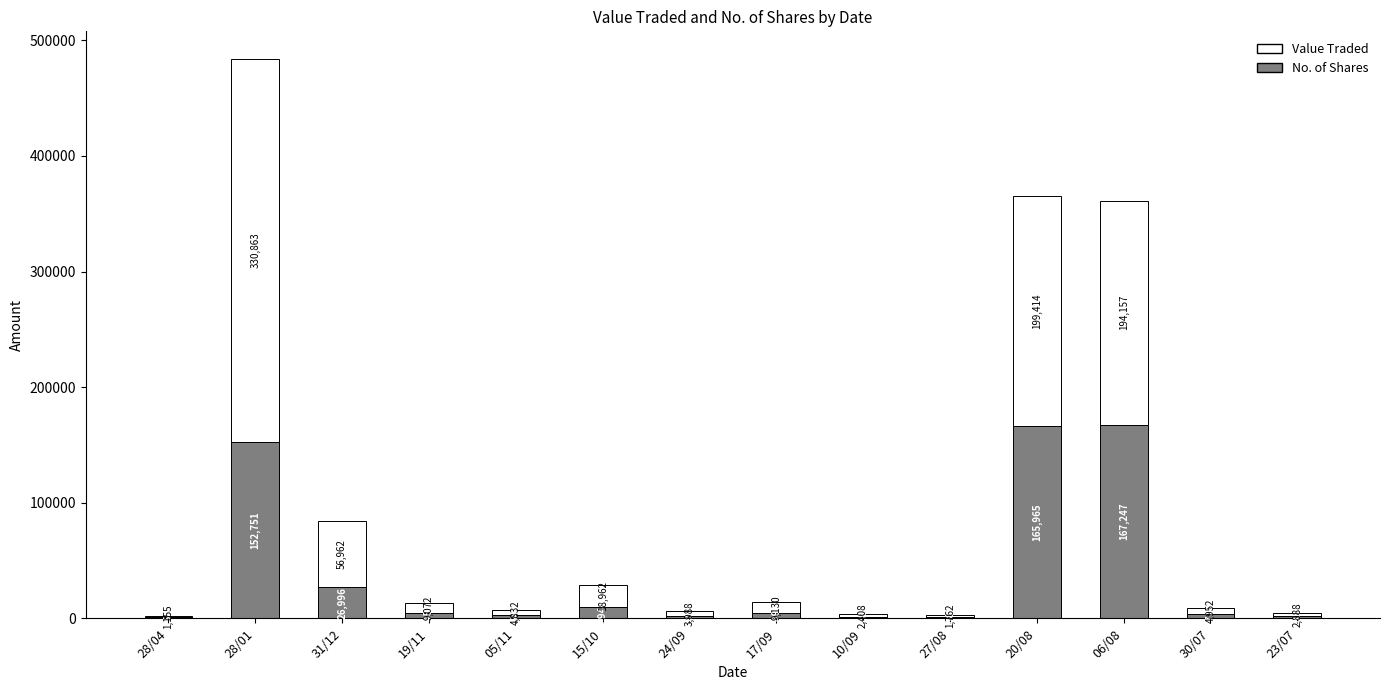

At which label does No. of Shares first exceed 4450?

28/01